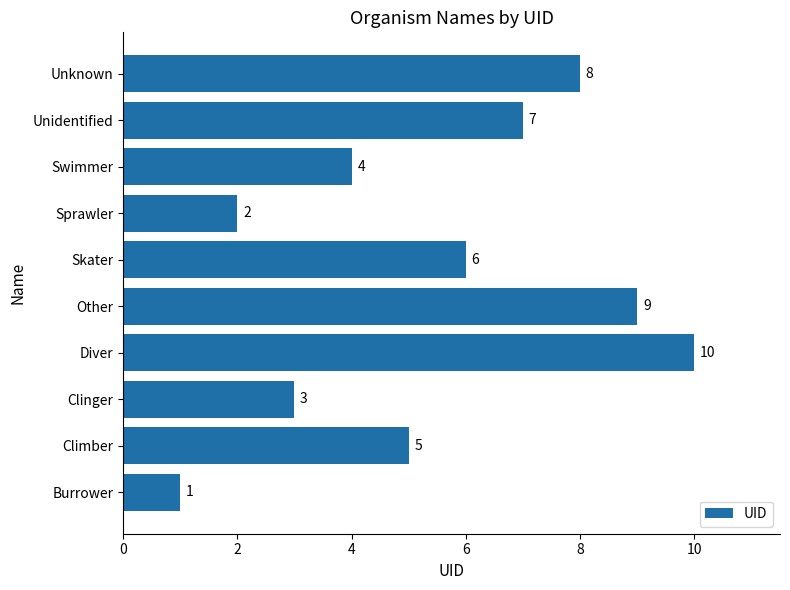

What is the sum of all values?

55